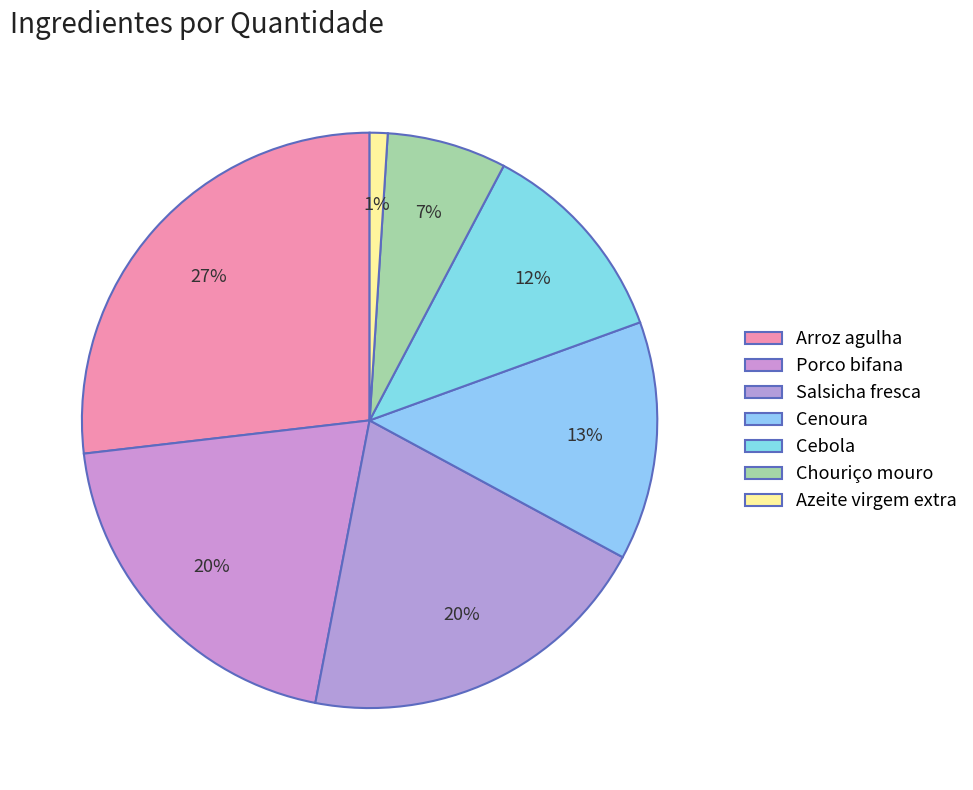

Which slice is the smallest?

Azeite virgem extra